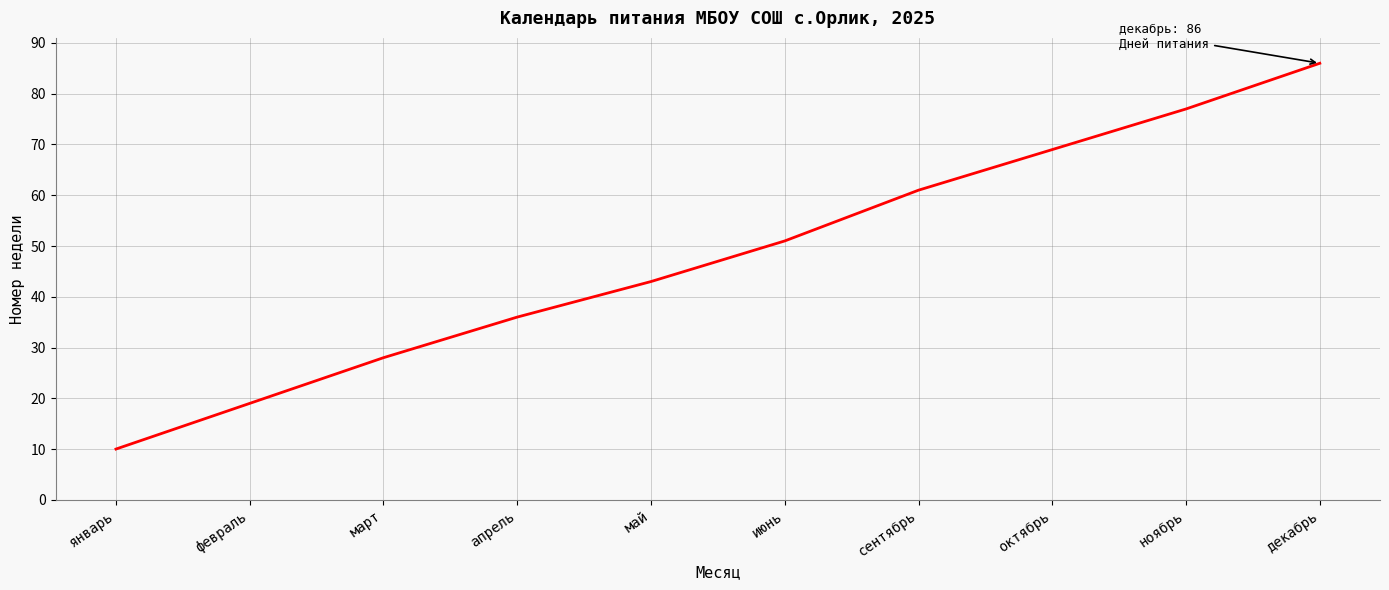

List the labels in order of value, largest first.

декабрь, ноябрь, октябрь, сентябрь, июнь, май, апрель, март, февраль, январь